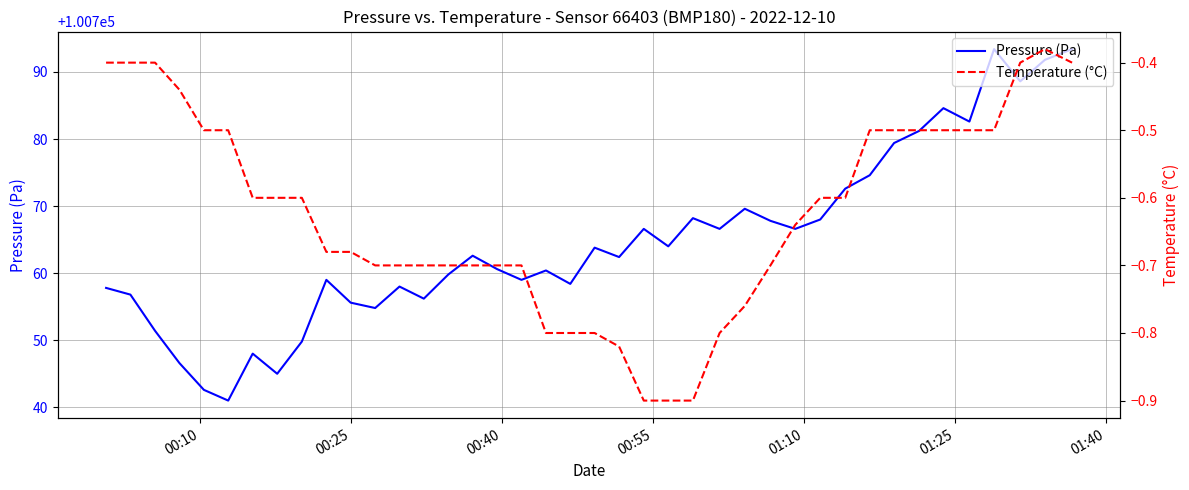

What is the minimum value for Pressure (Pa)?

100741.0